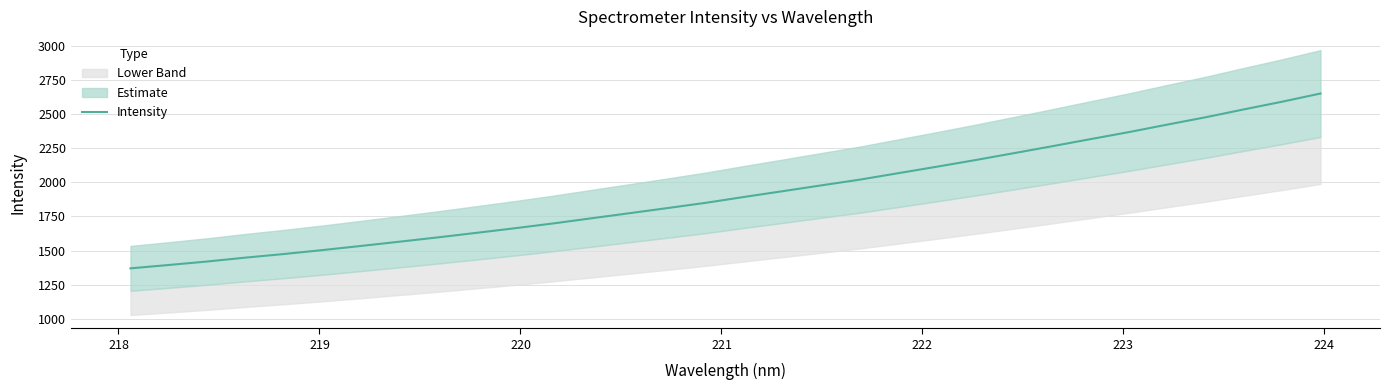

What is the maximum value for Intensity?

2652.3